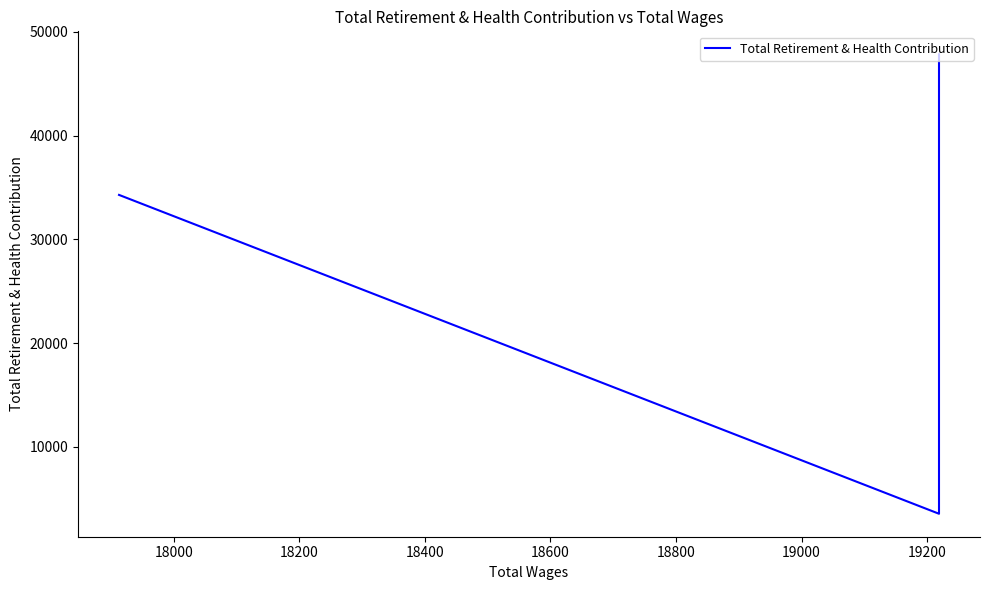

Approximately how many times larger is the value at 18600 compared to 18000?

0.6